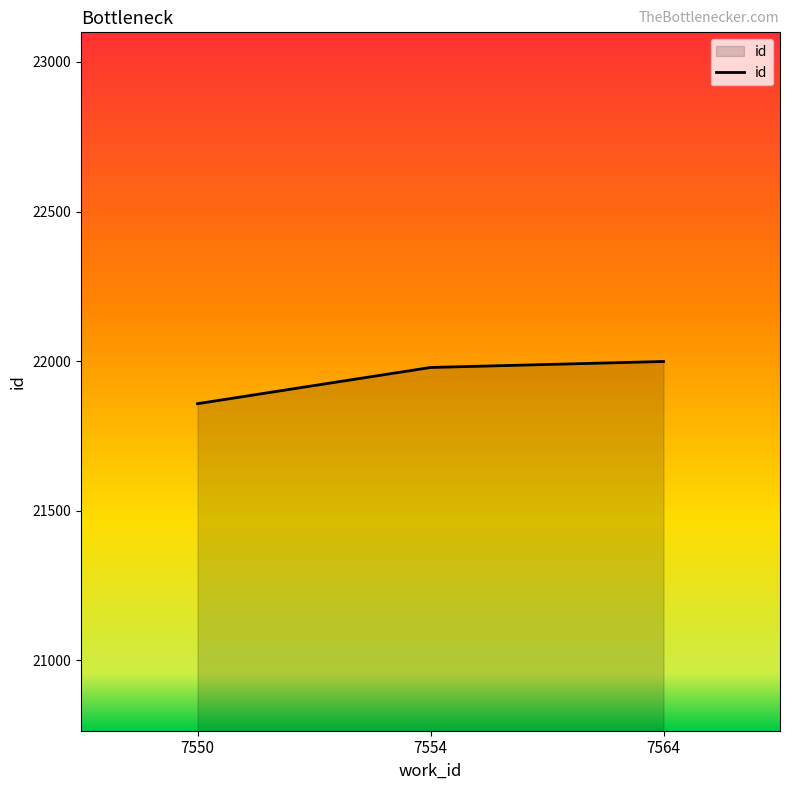

Approximately how many times larger is the value at 7550 compared to 7554?

1.0